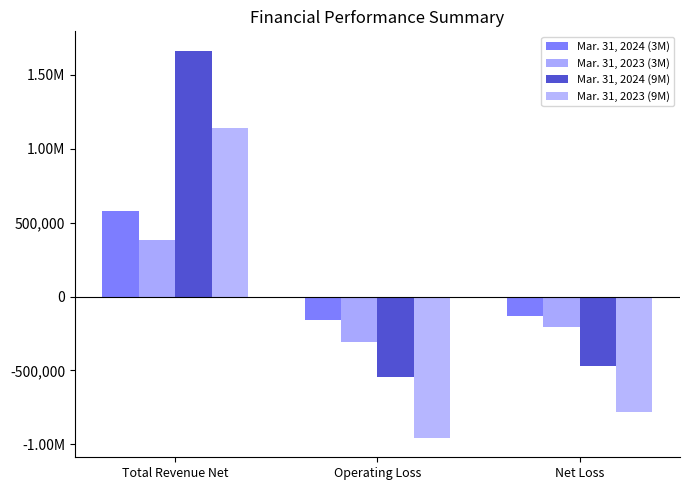

What position from the right is Total Revenue Net?

3